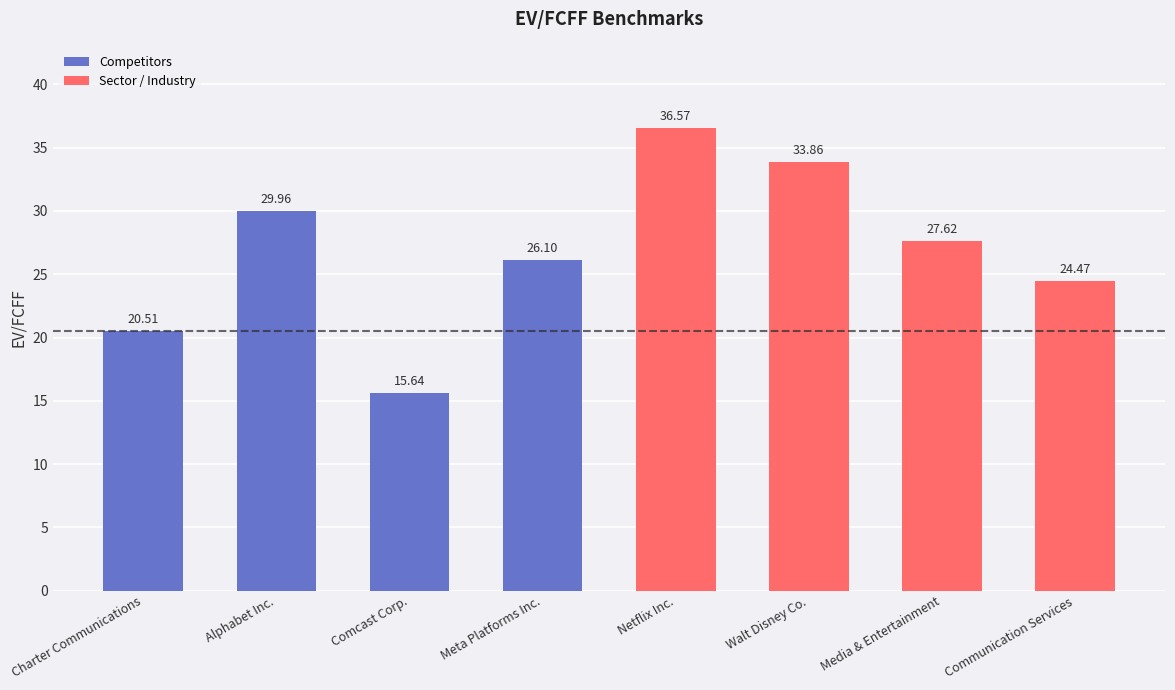

Are the bars grouped side by side (vs. stacked)?

No